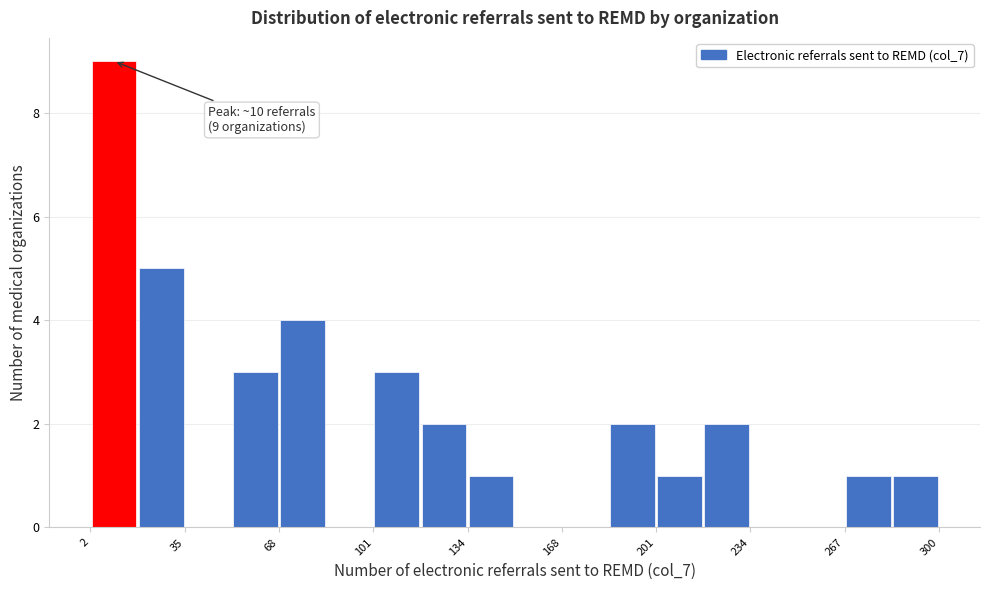

Read against the x-axis, roughly where is the centre of the tallest bar?

10